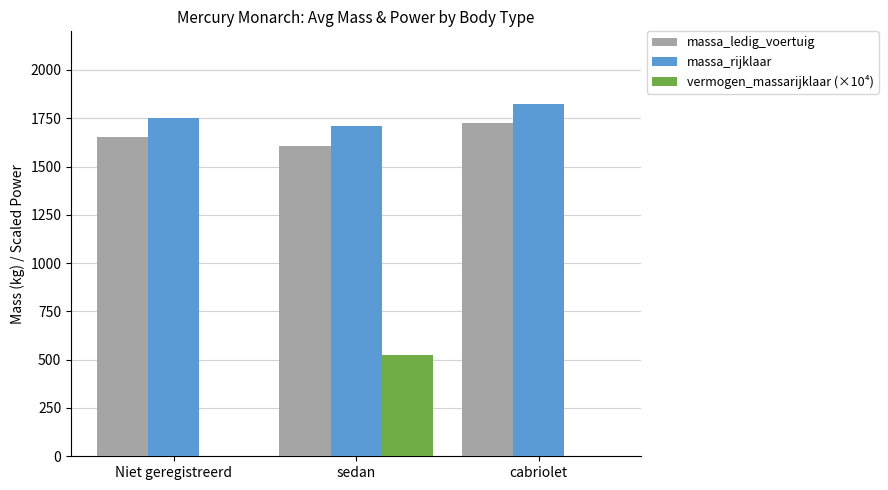

Is it true that vermogen_massarijklaar (×10⁴) equals 0.0 at cabriolet?

True